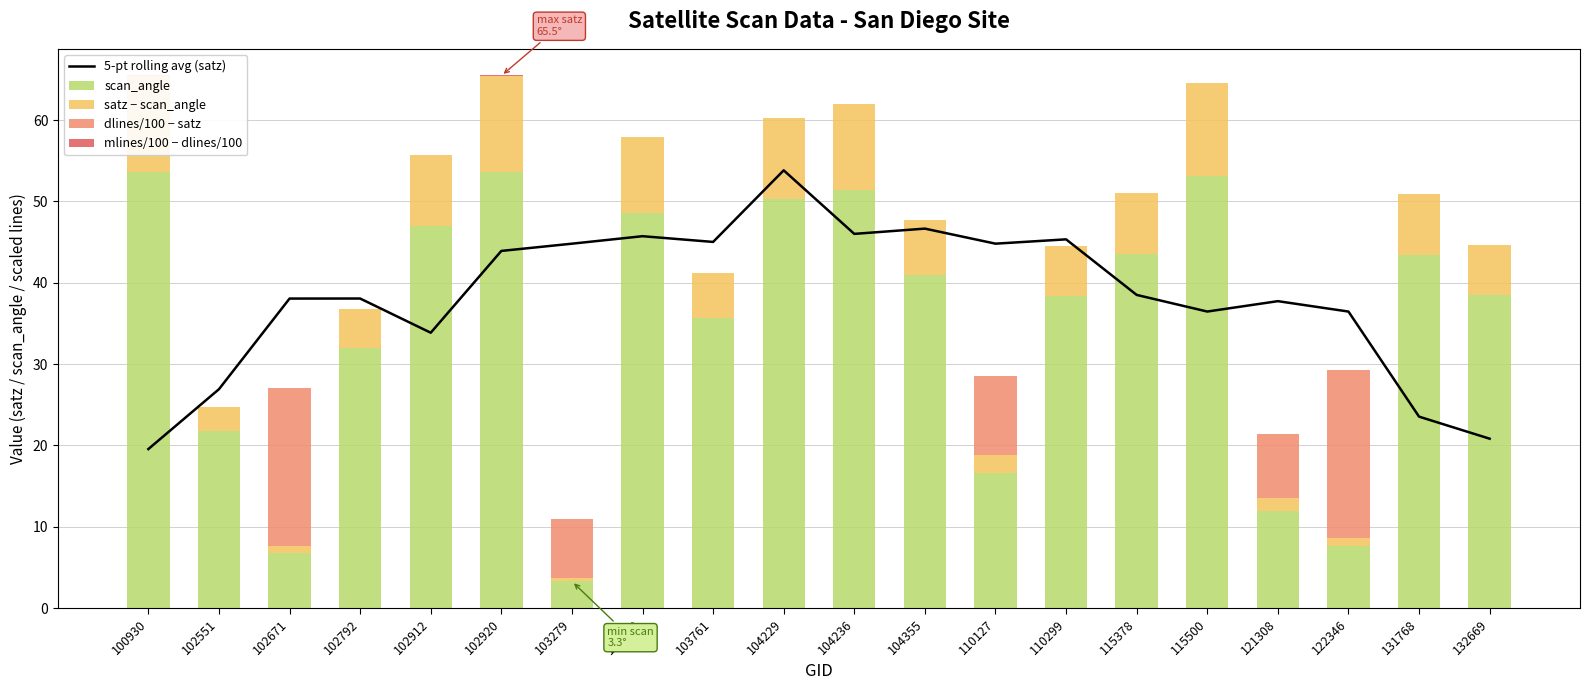

What is the highest value of the 5-pt rolling avg (satz) series?

53.8